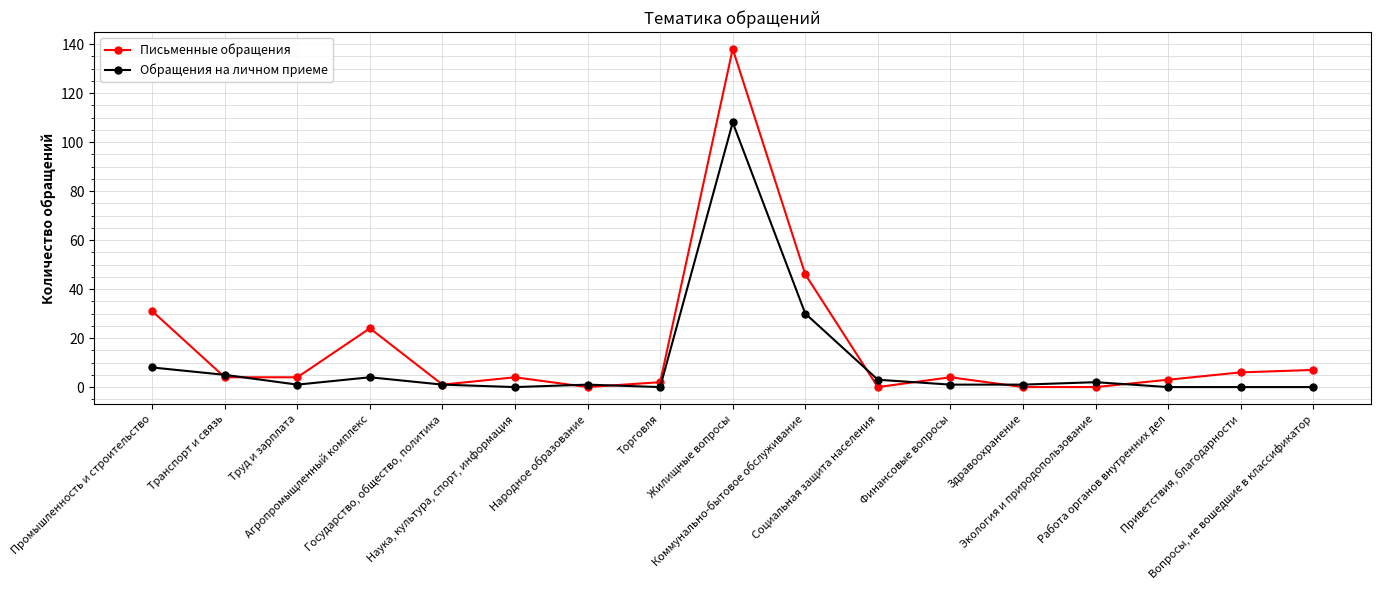

True or false: Обращения на личном приеме has more than 2 interior local peaks.

True